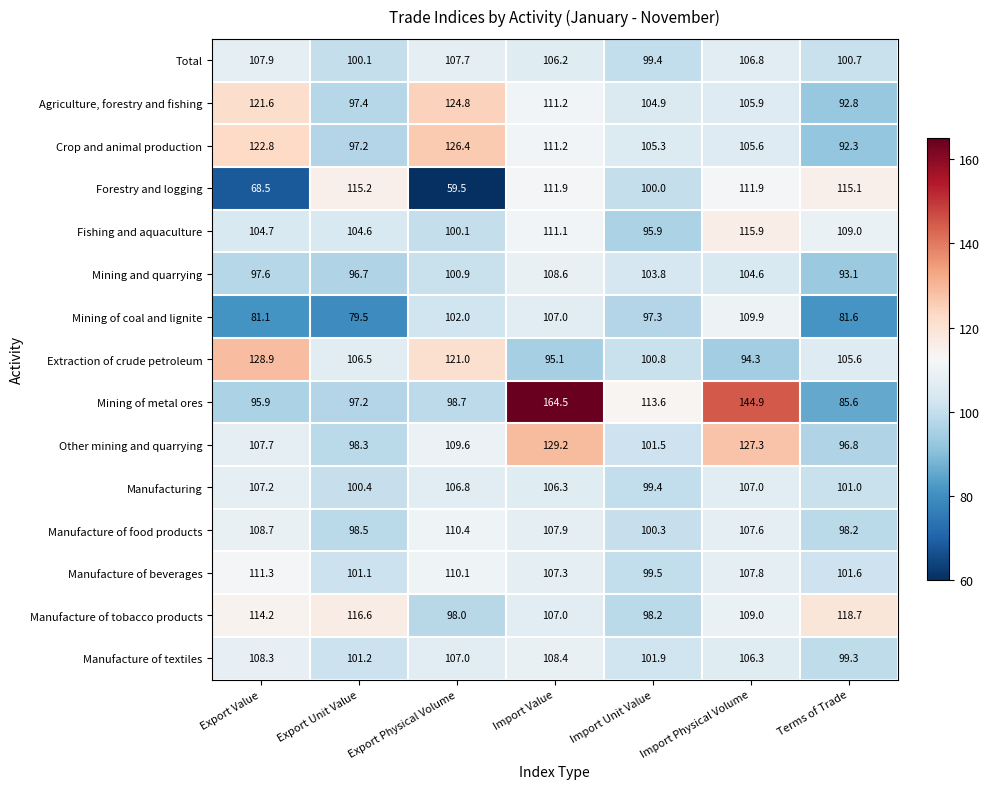

Which category has the highest value across all series?

Import Value